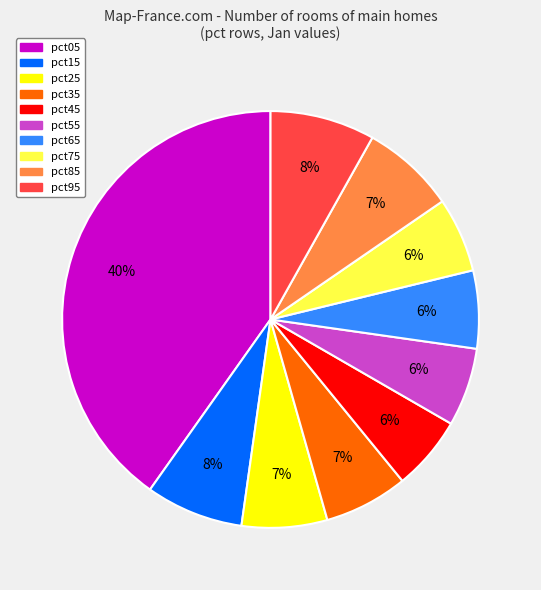

Count the number of slices in the pie.

10